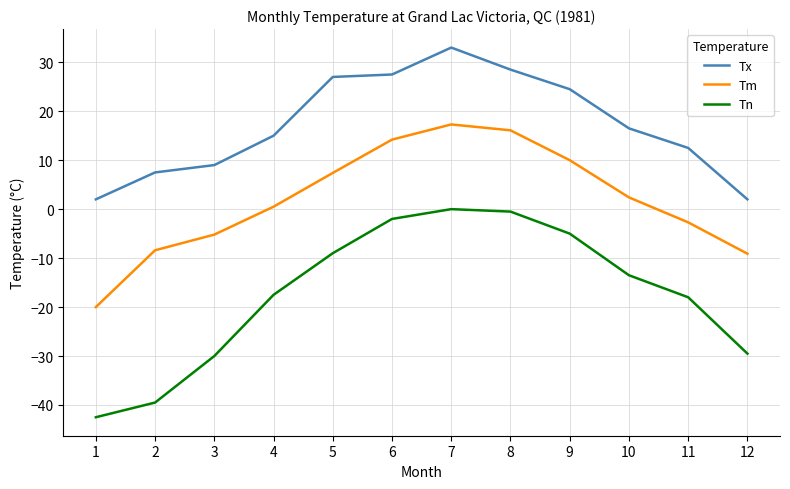

What value does the Tm series have at 8?

16.1